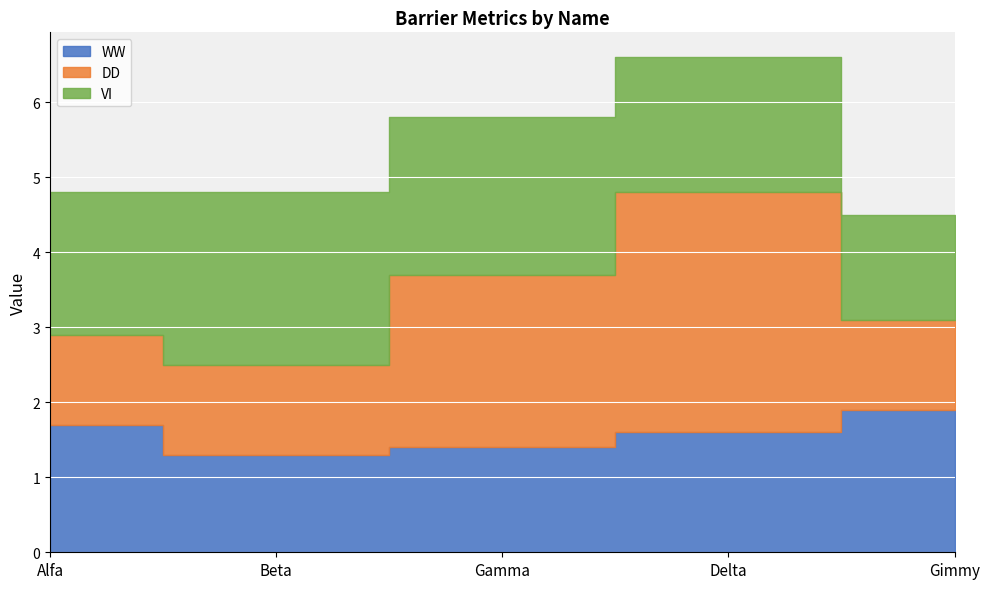

Between which two adjacent categories do WW and DD first intersect?

Beta and Gamma